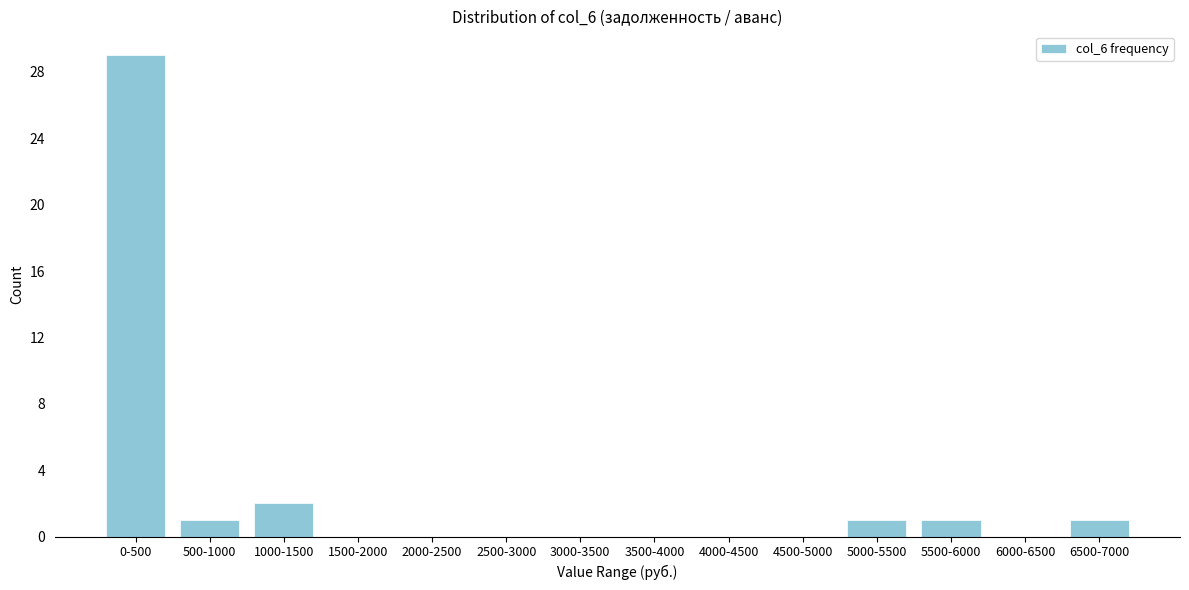

Reading left to right, what are all the values shown in this chart?

0-500=29	500-1000=1	1000-1500=2	1500-2000=0	2000-2500=0	2500-3000=0	3000-3500=0	3500-4000=0	4000-4500=0	4500-5000=0	5000-5500=1	5500-6000=1	6000-6500=0	6500-7000=1